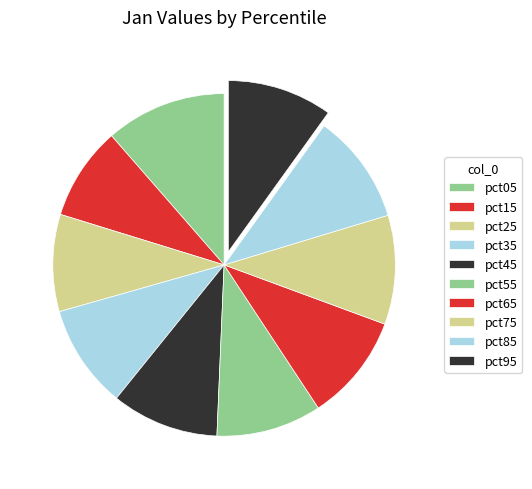

How many segments does this pie chart have?

10